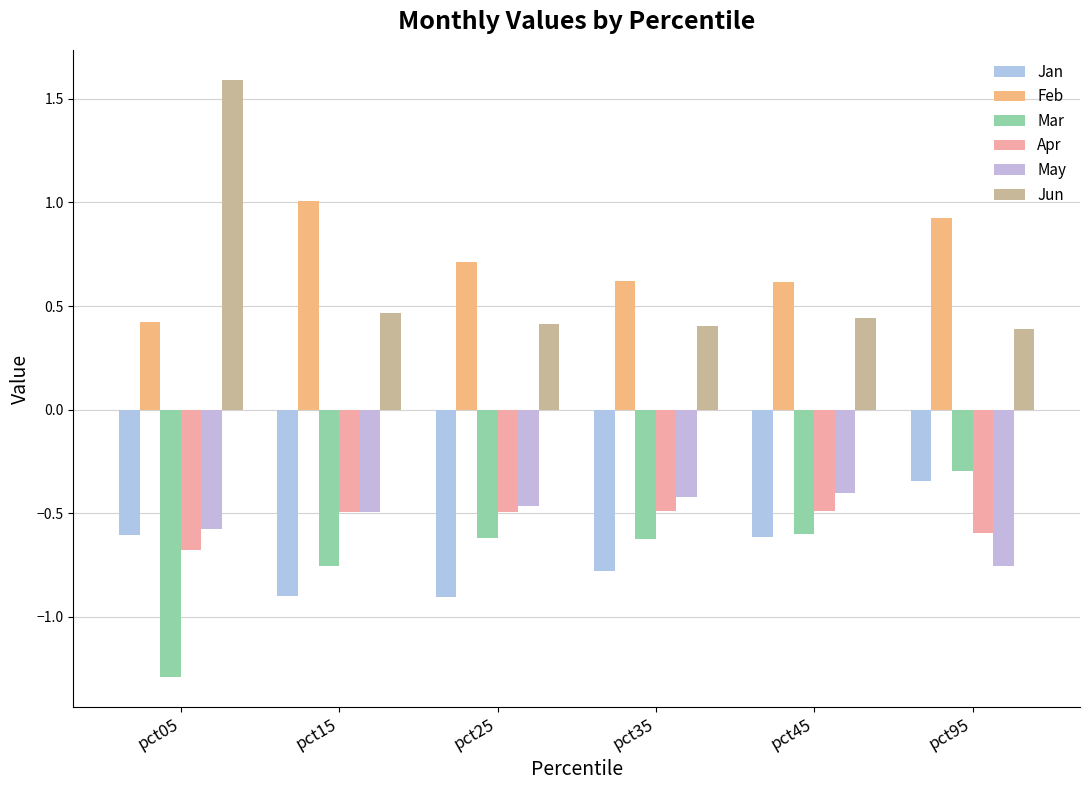

What is the difference between the highest and lowest values at pct05?

2.9